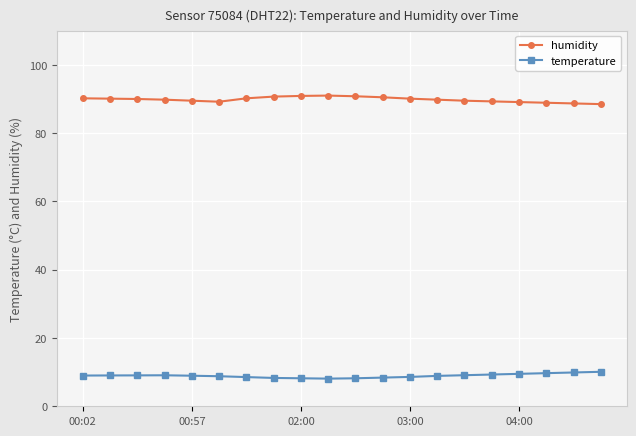

What is the difference between the maximum and second lowest values in the humidity series?

2.3